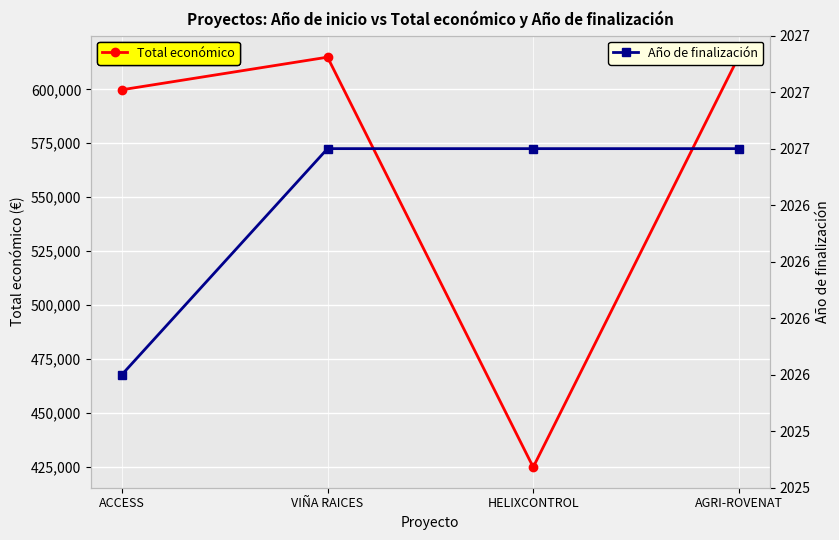

Does the chart display data point markers on the line(s)?

Yes